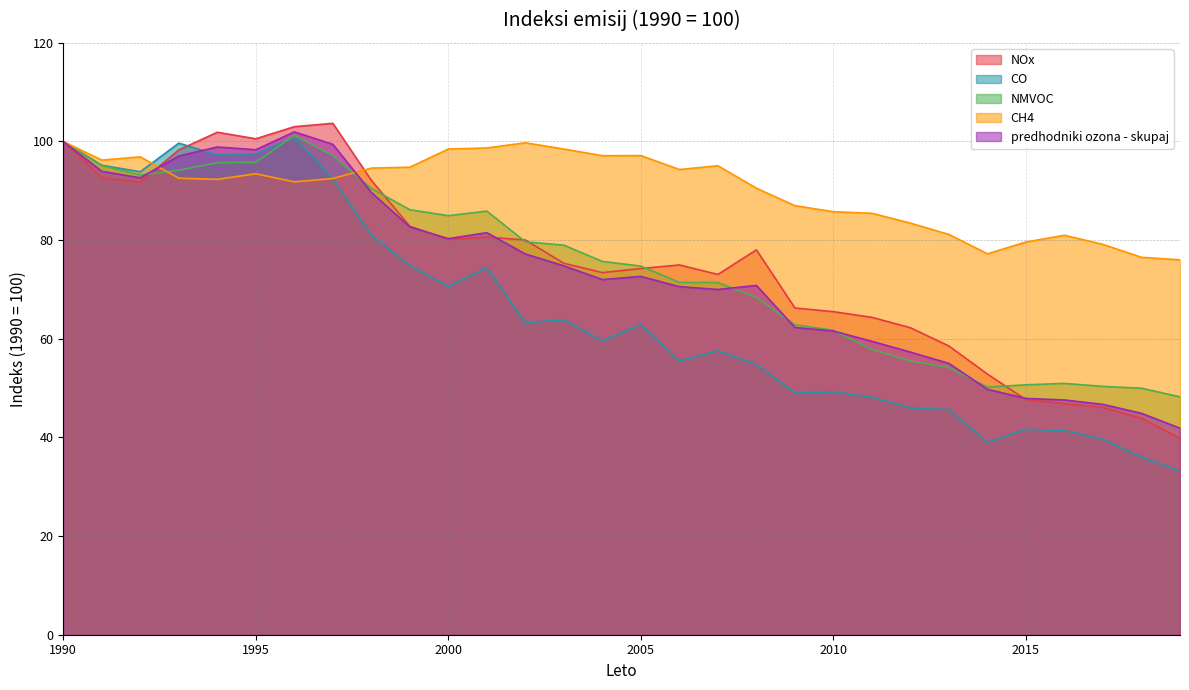

What is the greatest value displayed?

103.7